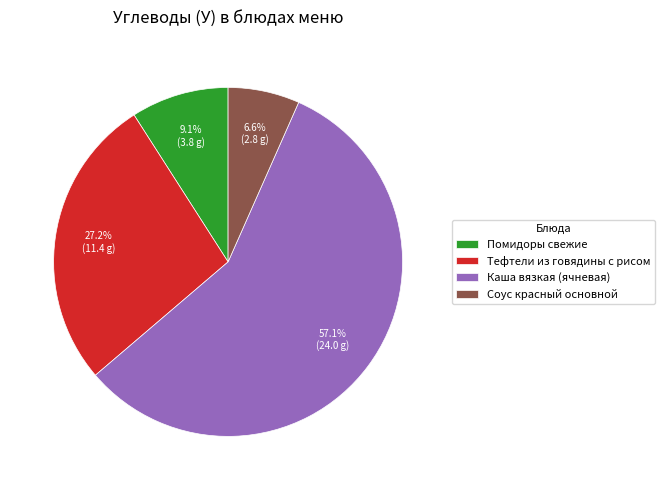

The Помидоры свежие slice represents 1% of the pie. True or false?

False